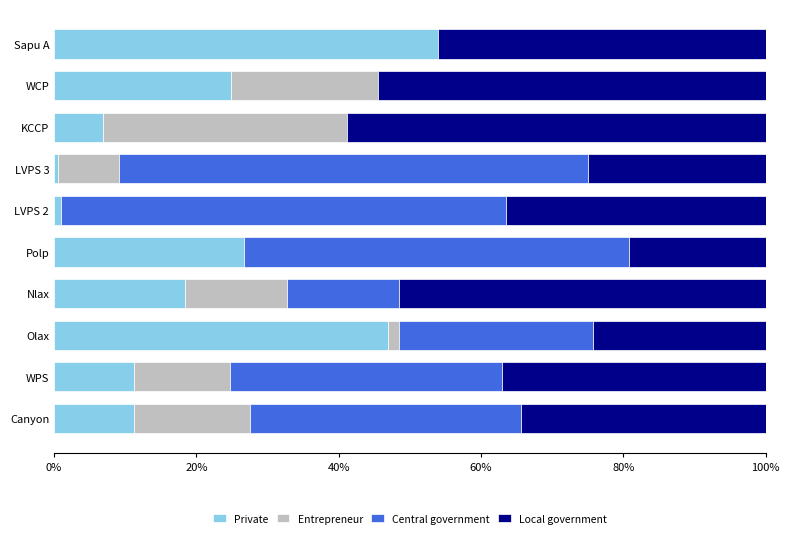

Which category has the highest value in the Private series?

Sapu A